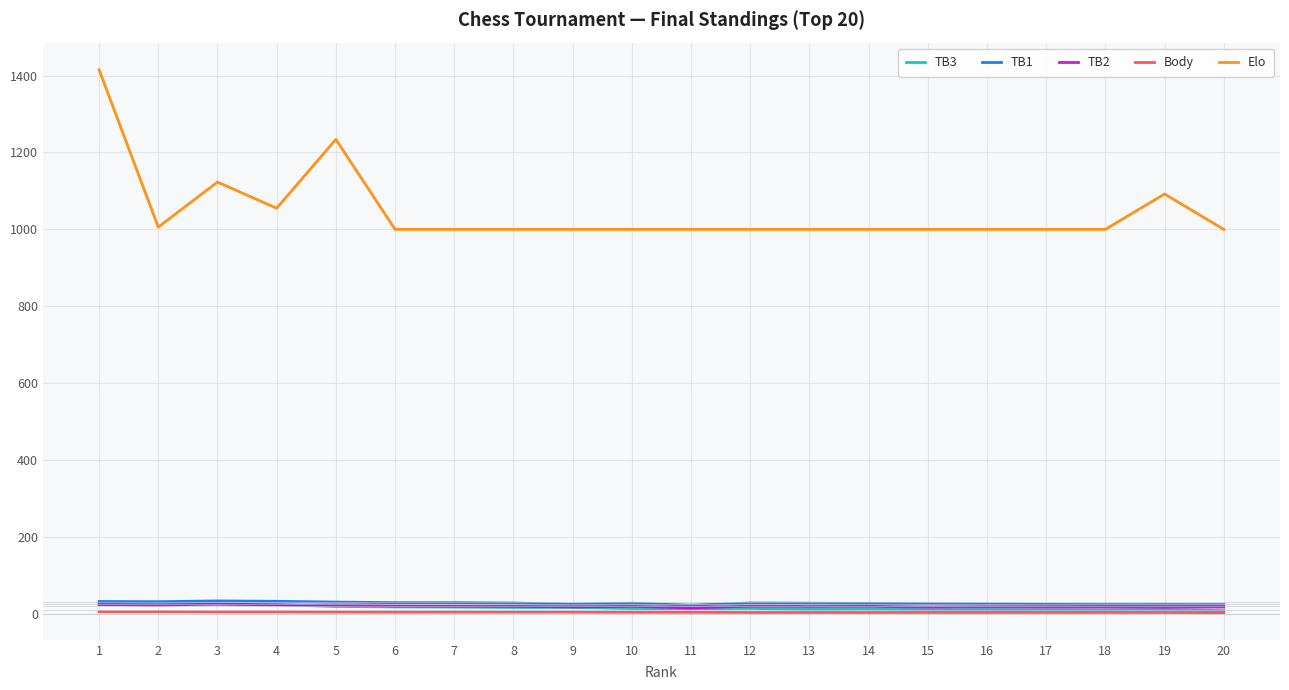

At which category is the sum across all series the highest?

1